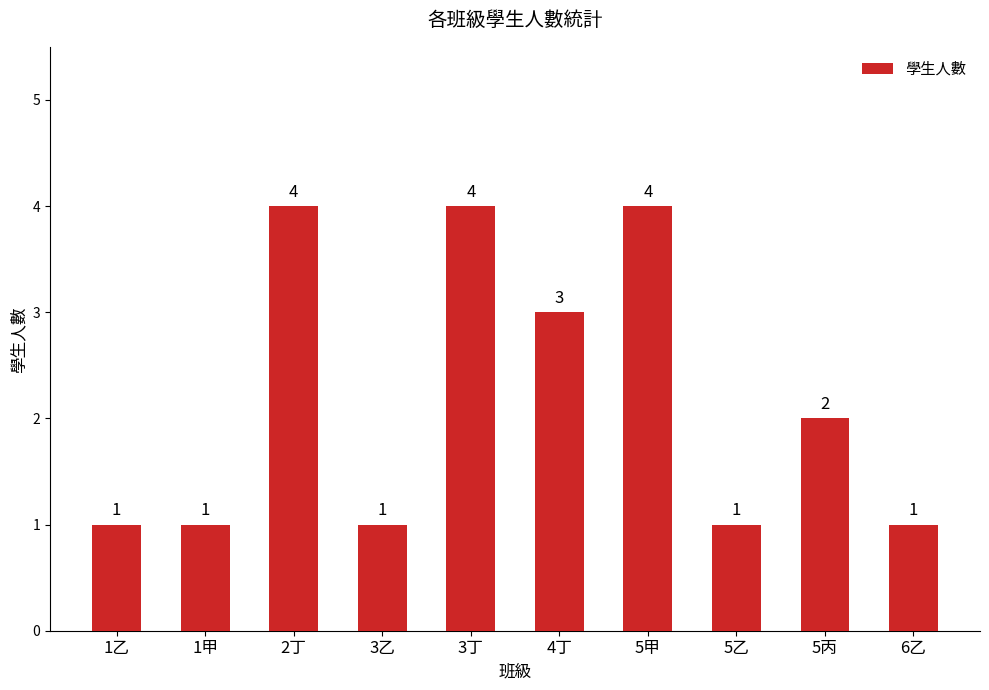

Reading left to right, list all the values displayed in this chart.

1	1	4	1	4	3	4	1	2	1